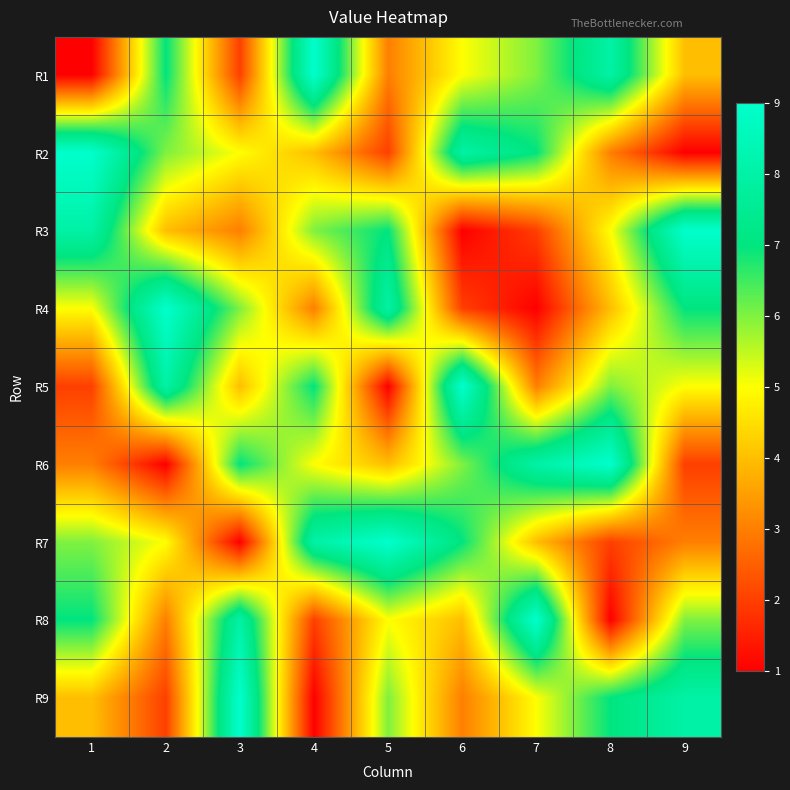

At which category is the sum across all series the highest?

1